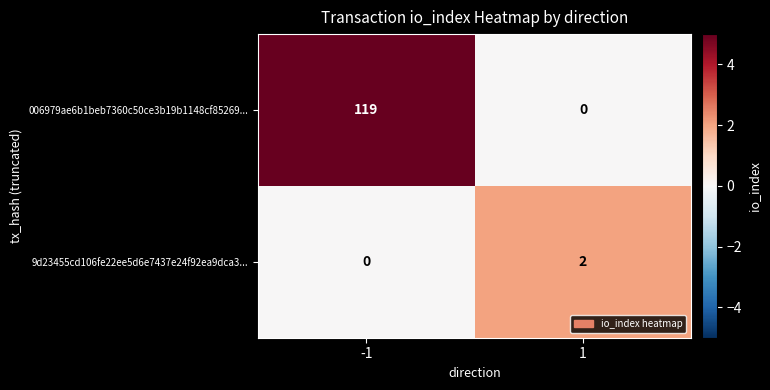

Is the value of 9d23455cd106fe22ee5d6e7437e24f92ea9dca3... at 1 greater than the value of 006979ae6b1beb7360c50ce3b19b1148cf85269... at -1?

No